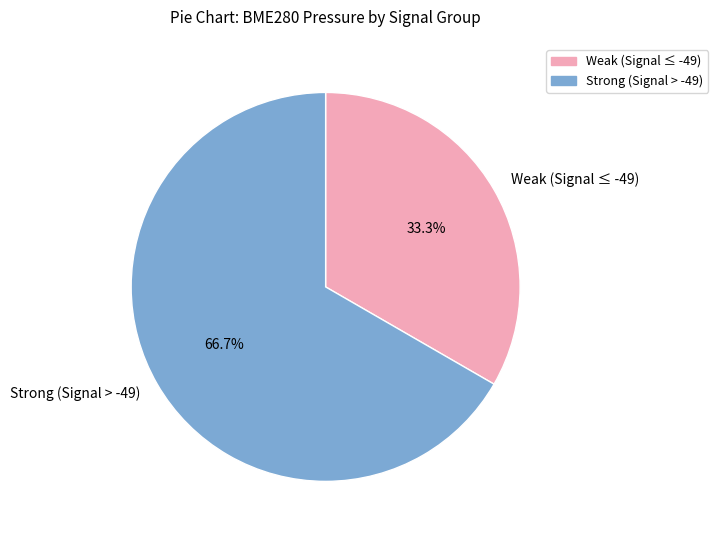

Rank the categories by value from highest to lowest.

Strong (Signal > -49), Weak (Signal ≤ -49)